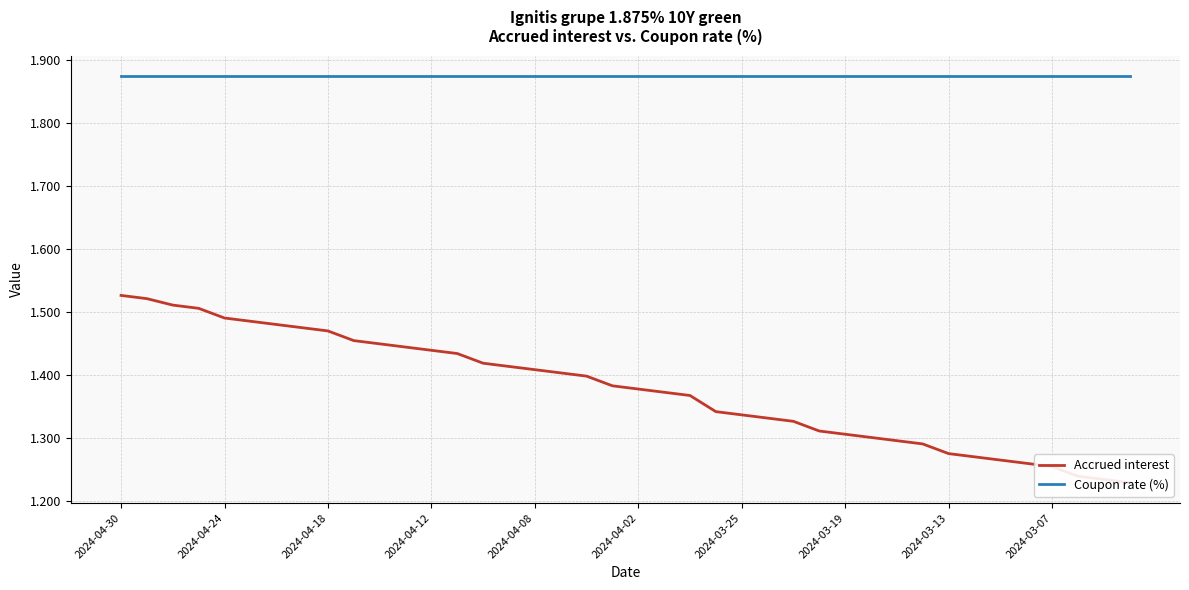

How many lines are shown in the chart?

2